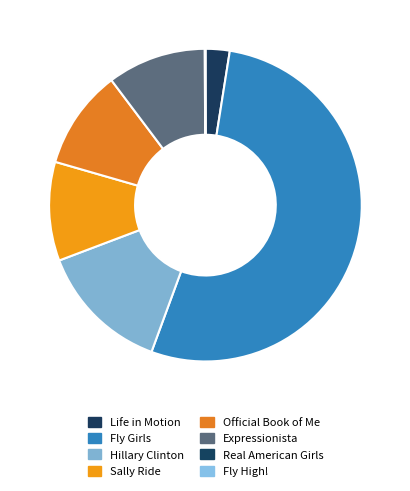

Between Sally Ride and Fly High!, which is larger?

Sally Ride